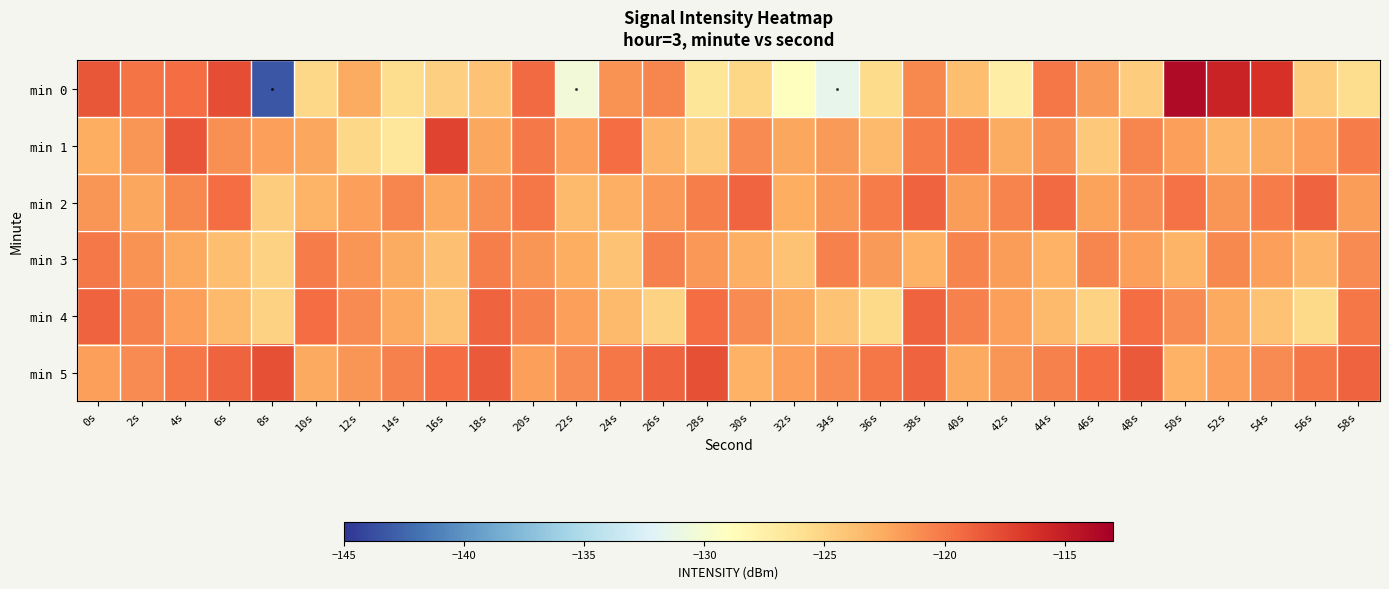

Reading left to right, what are all the values shown in this chart?

min 0: 0s=-118.3	2s=-119.8	4s=-119.5	6s=-117.8	8s=-143.3	10s=-125.3	12s=-122.6	14s=-125.7	16s=-124.9	18s=-124.0	20s=-119.3	22s=-130.4	24s=-121.4	26s=-120.7	28s=-126.4	30s=-125.2	32s=-128.9	34s=-131.5	36s=-125.6	38s=-120.8	40s=-123.7	42s=-127.2	44s=-120.0	46s=-121.7	48s=-124.6	50s=-113.8	52s=-115.5	54s=-116.3	56s=-124.5	58s=-125.7
min 1: 0s=-122.7	2s=-121.4	4s=-118.2	6s=-121.2	8s=-121.9	10s=-122.4	12s=-125.3	14s=-126.6	16s=-117.3	18s=-122.3	20s=-120.1	22s=-122.0	24s=-119.5	26s=-123.2	28s=-124.6	30s=-120.9	32s=-122.3	34s=-121.7	36s=-123.5	38s=-120.2	40s=-119.9	42s=-122.5	44s=-121.1	46s=-124.3	48s=-120.7	50s=-122.0	52s=-123.2	54s=-122.5	56s=-121.9	58s=-120.2
min 2: 0s=-121.5	2s=-122.3	4s=-120.8	6s=-119.4	8s=-124.6	10s=-123.1	12s=-121.9	14s=-120.7	16s=-122.4	18s=-121.2	20s=-120.0	22s=-123.5	24s=-122.8	26s=-121.6	28s=-120.3	30s=-119.1	32s=-122.7	34s=-121.5	36s=-120.2	38s=-119.0	40s=-121.8	42s=-120.6	44s=-119.3	46s=-122.1	48s=-120.9	50s=-119.7	52s=-121.4	54s=-120.2	56s=-119.0	58s=-121.8
min 3: 0s=-120.1	2s=-121.3	4s=-122.5	6s=-123.7	8s=-124.9	10s=-120.2	12s=-121.4	14s=-122.6	16s=-123.8	18s=-120.3	20s=-121.5	22s=-122.7	24s=-123.9	26s=-120.4	28s=-121.6	30s=-122.8	32s=-124.0	34s=-120.5	36s=-121.7	38s=-122.9	40s=-120.6	42s=-121.8	44s=-123.0	46s=-120.7	48s=-121.9	50s=-123.1	52s=-120.8	54s=-122.0	56s=-123.2	58s=-120.9
min 4: 0s=-119.0	2s=-120.5	4s=-122.0	6s=-123.5	8s=-125.0	10s=-119.5	12s=-121.0	14s=-122.5	16s=-124.0	18s=-119.0	20s=-120.5	22s=-122.0	24s=-123.5	26s=-125.0	28s=-119.5	30s=-121.0	32s=-122.5	34s=-124.0	36s=-125.5	38s=-119.0	40s=-120.5	42s=-122.0	44s=-123.5	46s=-125.0	48s=-119.5	50s=-121.0	52s=-122.5	54s=-124.0	56s=-125.5	58s=-120.0
min 5: 0s=-122.0	2s=-121.0	4s=-120.0	6s=-119.0	8s=-118.0	10s=-122.5	12s=-121.5	14s=-120.5	16s=-119.5	18s=-118.5	20s=-122.0	22s=-121.0	24s=-120.0	26s=-119.0	28s=-118.0	30s=-123.0	32s=-122.0	34s=-121.0	36s=-120.0	38s=-119.0	40s=-122.5	42s=-121.5	44s=-120.5	46s=-119.5	48s=-118.5	50s=-123.0	52s=-122.0	54s=-121.0	56s=-120.0	58s=-119.0